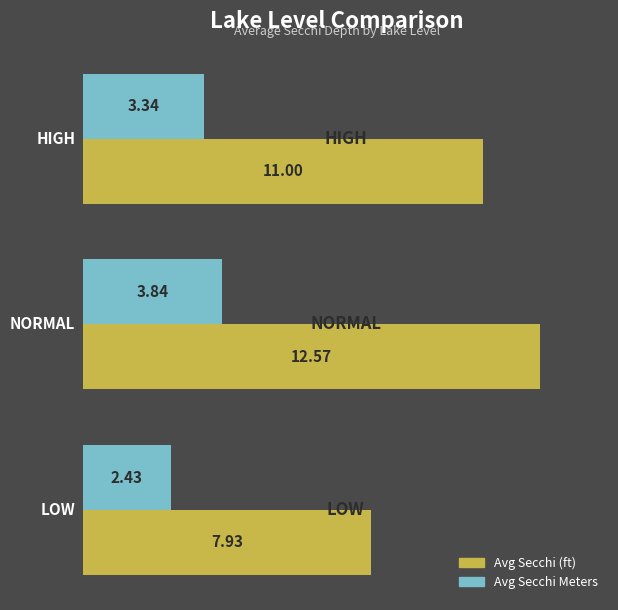

What is the average value of the Avg Secchi (ft) series?

10.5